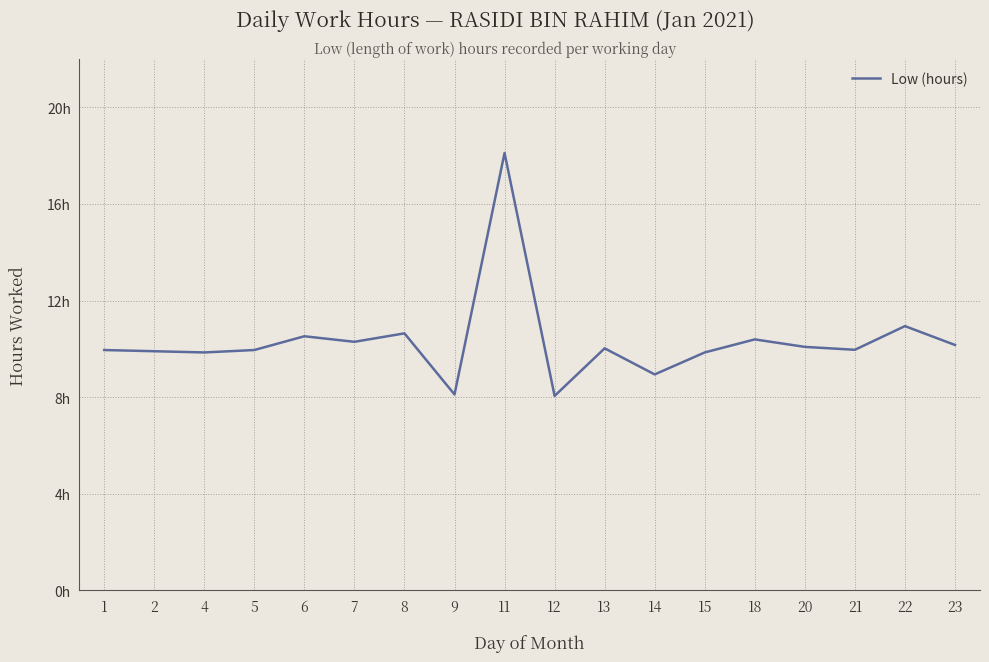

Does the chart have visible grid lines?

Yes